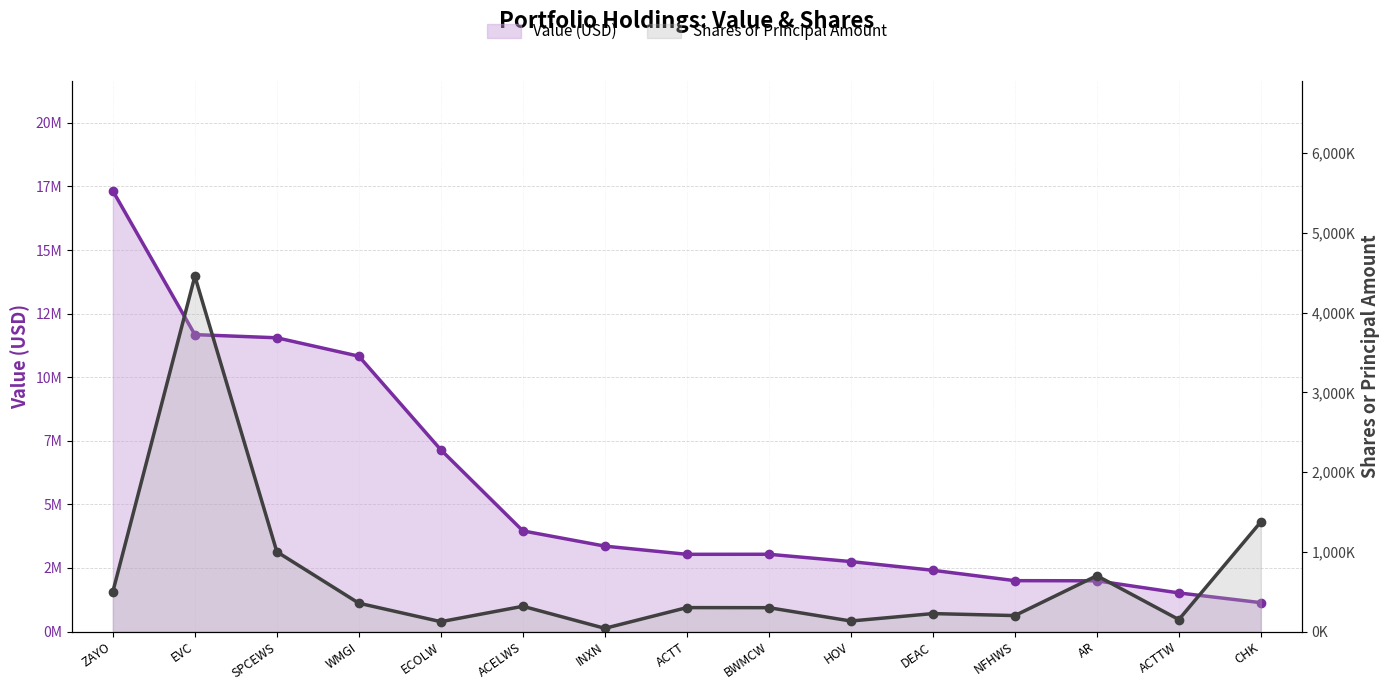

Reading right to left, extract all data points from this chart.

Value (USD): CHK=1135000	ACTTW=1518000	AR=1995000	NFHWS=2000000	DEAC=2408000	HOV=2751000	BWMCW=3038000	ACTT=3036000	INXN=3358000	ACELWS=3958000	ECOLW=7145000	WMGI=10826000	SPCEWS=11550000	EVC=11675000	ZAYO=17325000
Shares or Principal Amount: CHK=1375000	ACTTW=150000	AR=700000	NFHWS=200000	DEAC=225000	HOV=131803	BWMCW=299006	ACTT=300000	INXN=40071	ACELWS=316666	ECOLW=123381	WMGI=355200	SPCEWS=1000000	EVC=4456226	ZAYO=500000